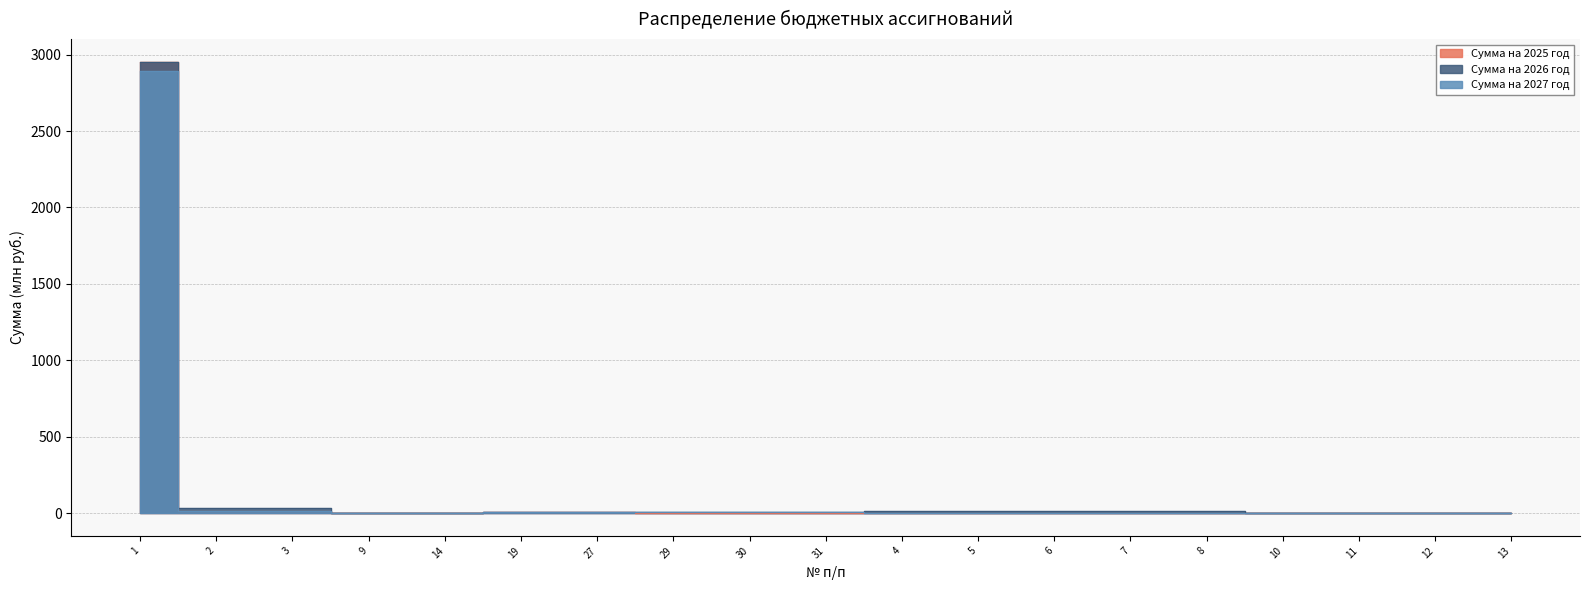

At which label is Сумма на 2026 год closest to 1476?

2